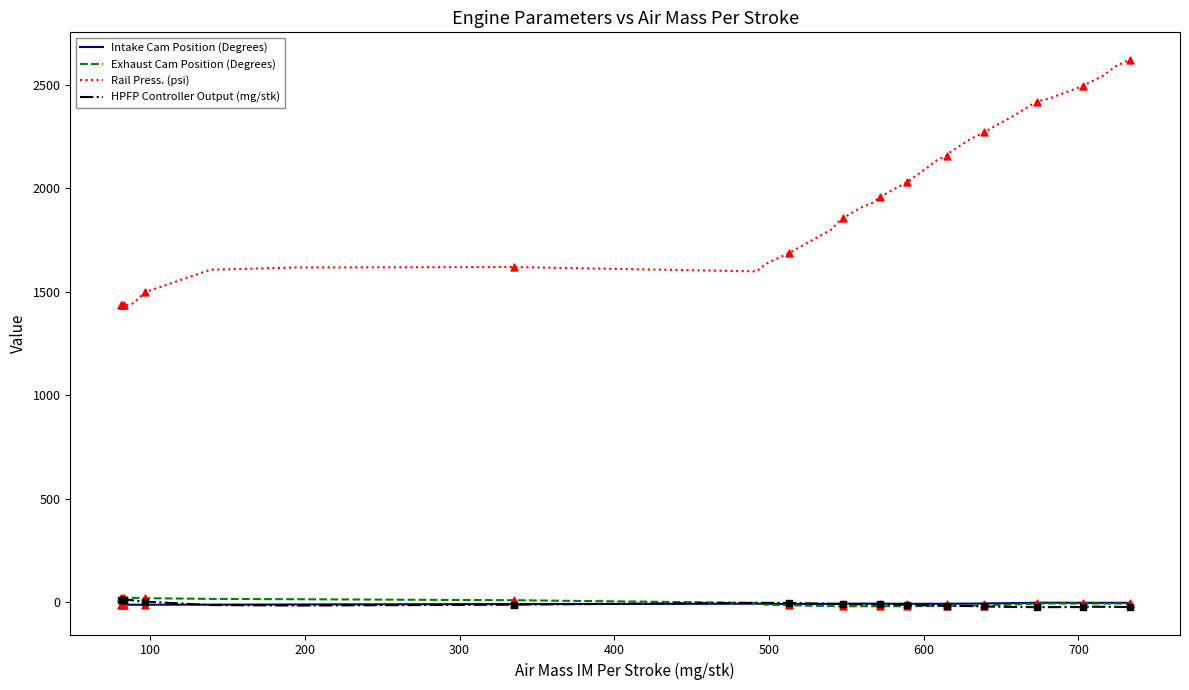

Which series has the largest total across all categories?

Rail Press. (psi)